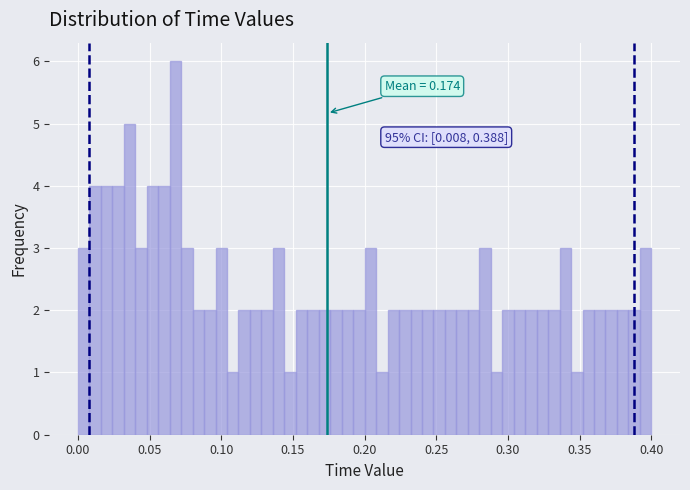

Read against the x-axis, roughly where is the centre of the tallest bar?

0.070